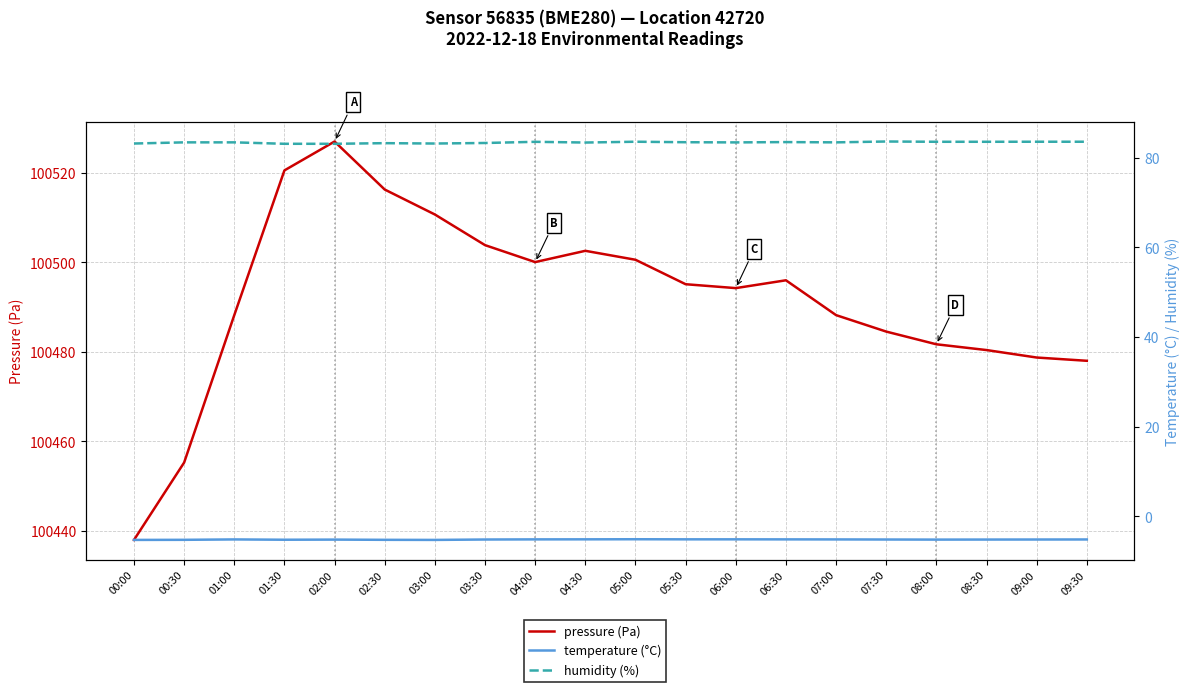

What is the label of the 16th point from the left?

07:30